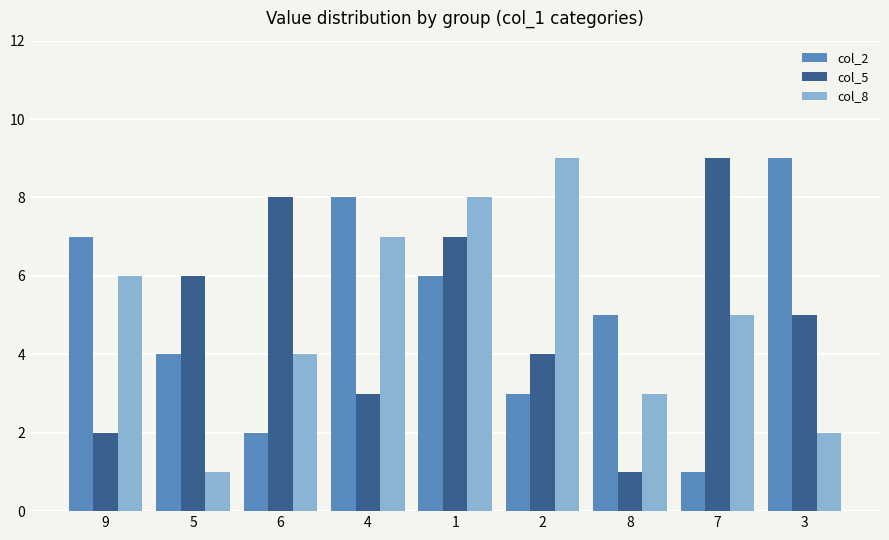

Rank the series at 4 from highest to lowest value.

col_2, col_8, col_5